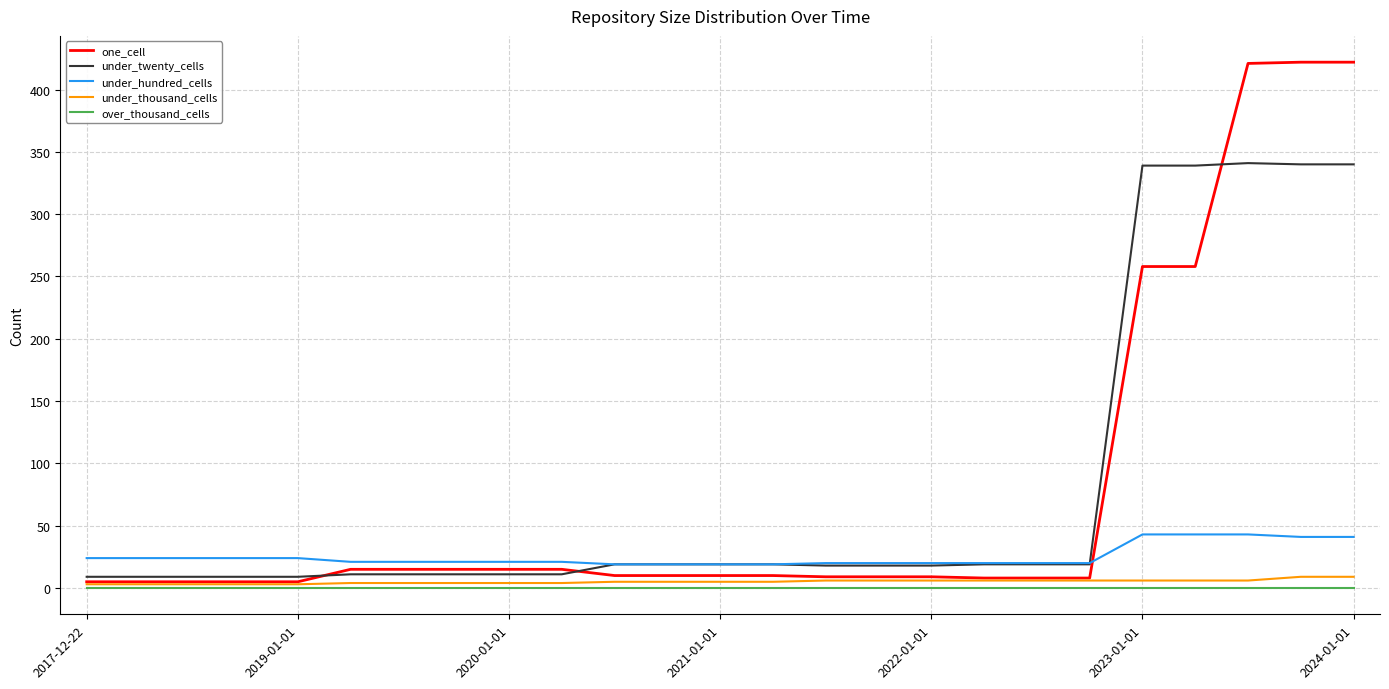

True or false: under_hundred_cells and over_thousand_cells intersect in this chart.

False